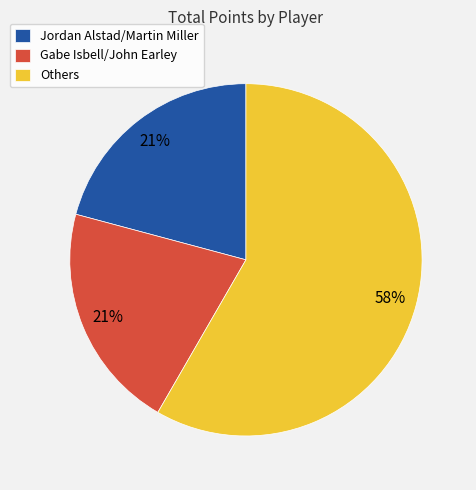

Which category accounts for the majority?

Others